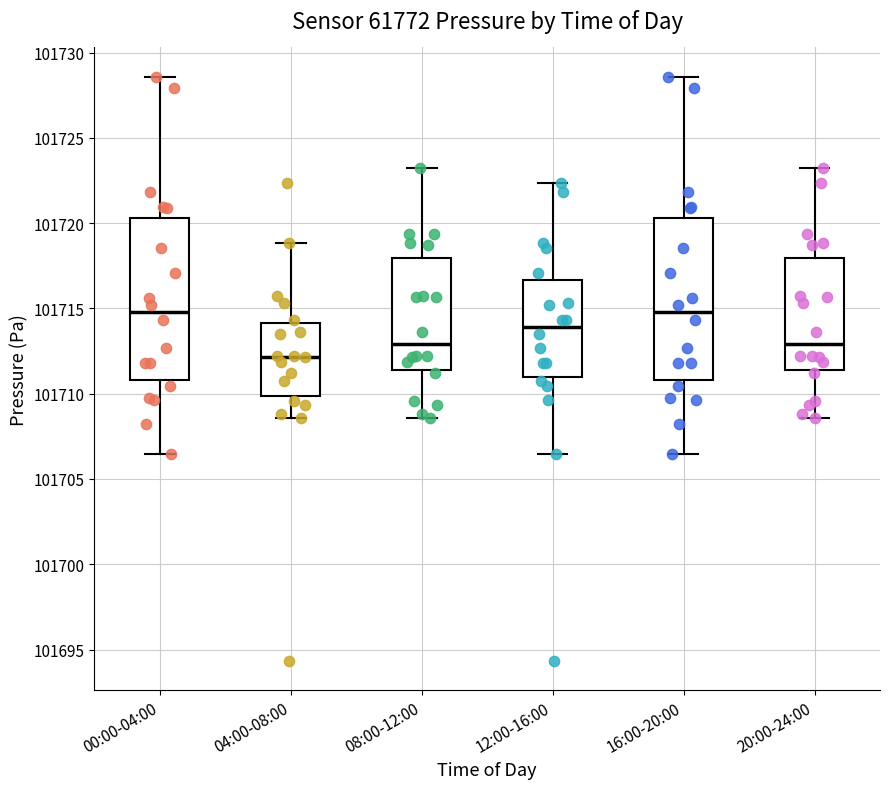

Reading left to right, read every box against the y-axis: the position of its median line, the range the box covers, and the ends of its whiskers. The values are not printed on the chart, so give them approximately, as read against the axis.

00:00-04:00: median 101715.0, box 101711.0 to 101720.5, whiskers 101706.5 to 101728.5
04:00-08:00: median 101712.0, box 101710.0 to 101714.0, whiskers 101708.5 to 101719.0
08:00-12:00: median 101713.0, box 101711.5 to 101718.0, whiskers 101708.5 to 101723.5
12:00-16:00: median 101714.0, box 101711.0 to 101716.5, whiskers 101706.5 to 101722.5
16:00-20:00: median 101715.0, box 101711.0 to 101720.5, whiskers 101706.5 to 101728.5
20:00-24:00: median 101713.0, box 101711.5 to 101718.0, whiskers 101708.5 to 101723.5